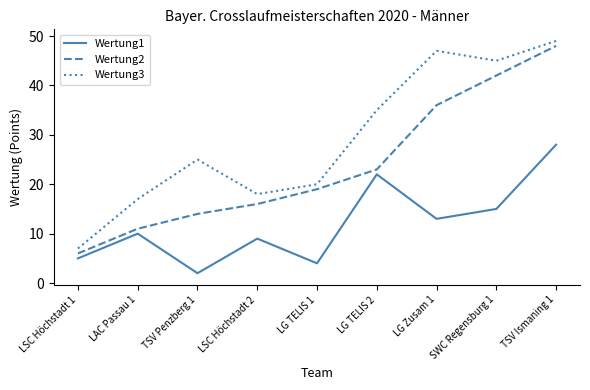

The Wertung3 series shows 10 at LSC Höchstadt 2. True or false?

False